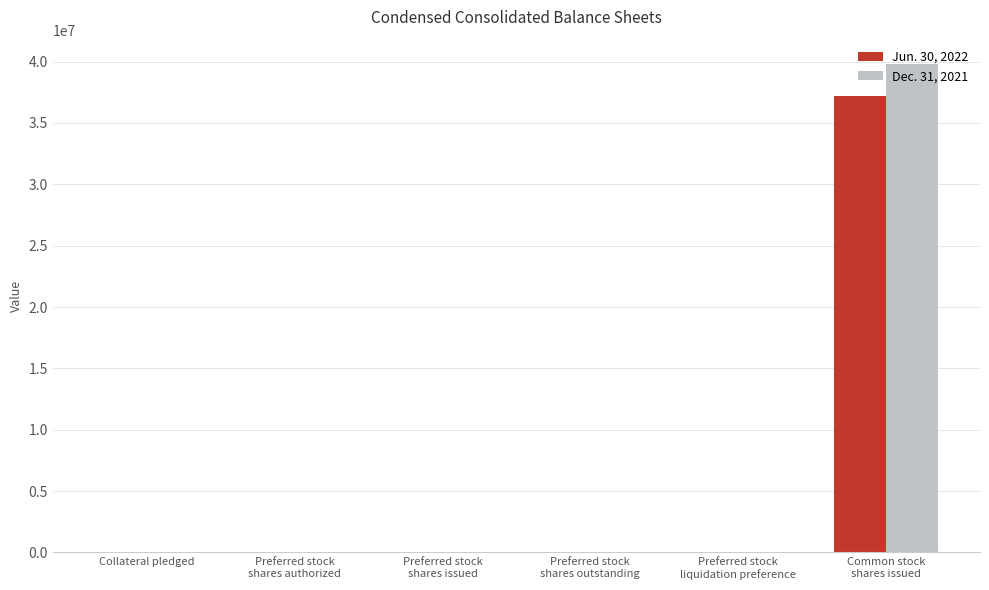

What is the maximum value shown in the chart?

39799615